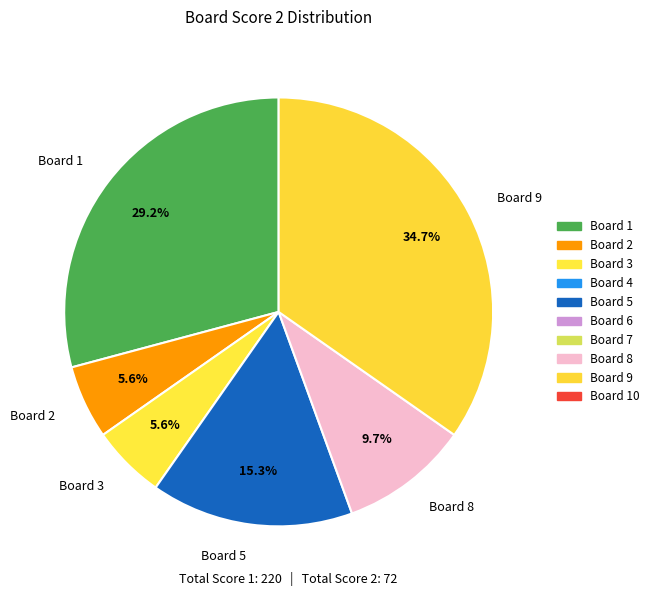

Combined, what portion of the pie is Board 2 and Board 8?

15.3%